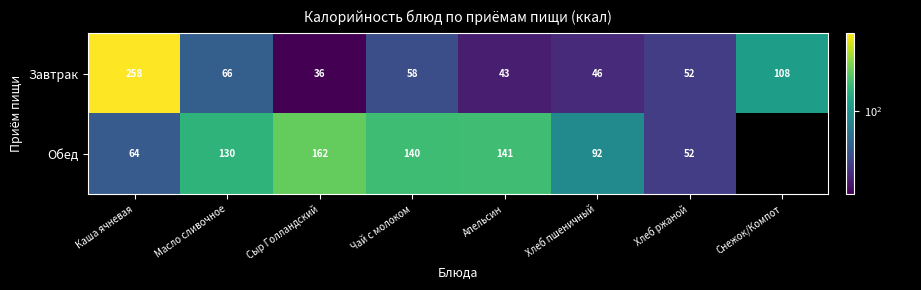

At how many categories does at least one series exceed 115?

5